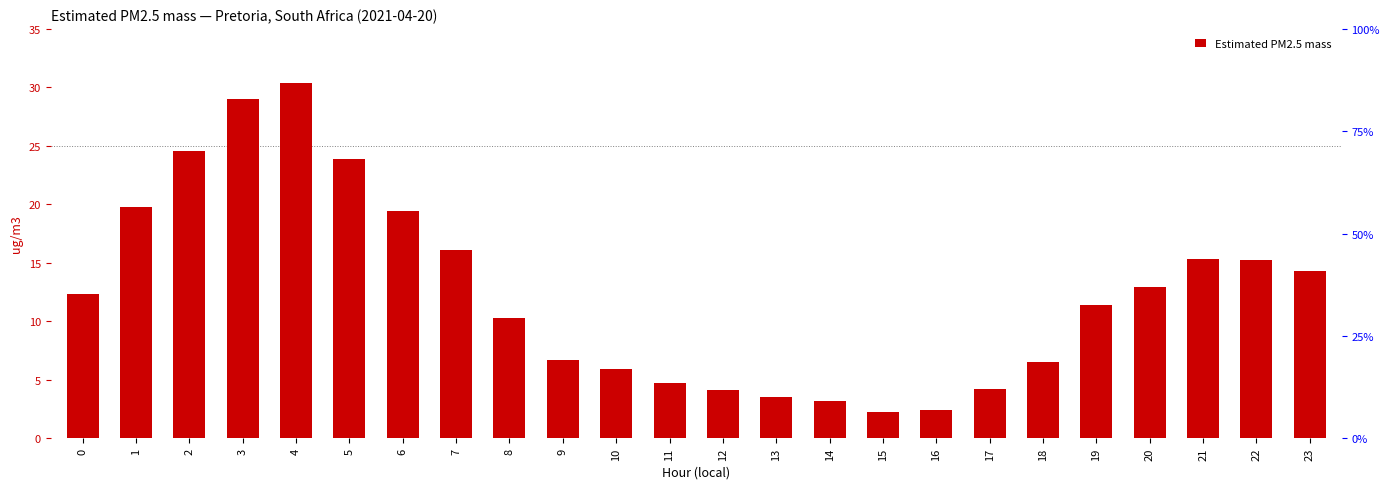

The chart shows a value of 52.5 at 4. True or false?

False